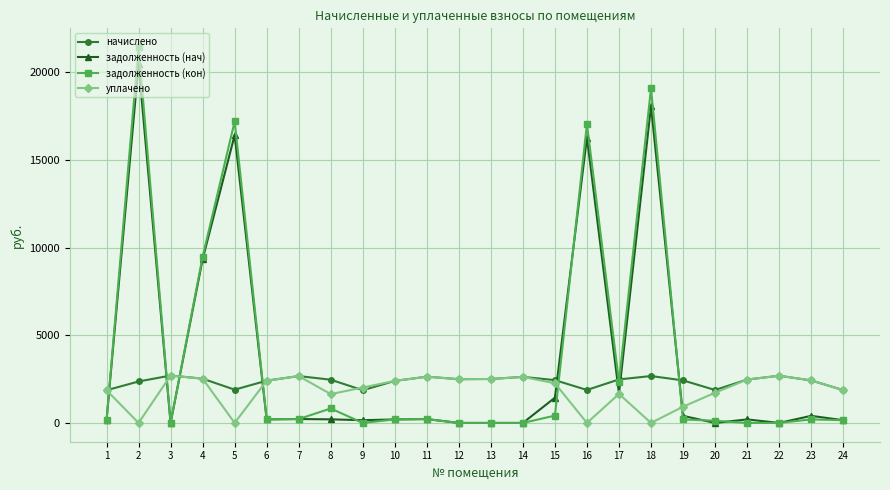

Between 12 and 16, which series saw the biggest shift?

задолженность (кон)